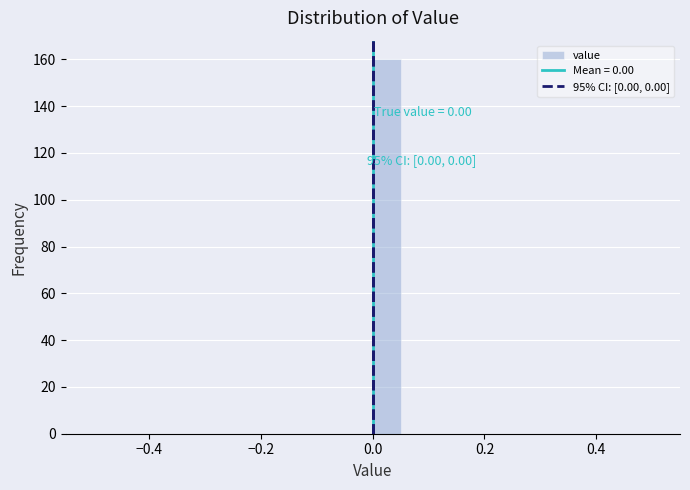

Around what value on the x-axis is the tallest bar? Give the approximate position of its centre, as read against the axis.

0.02